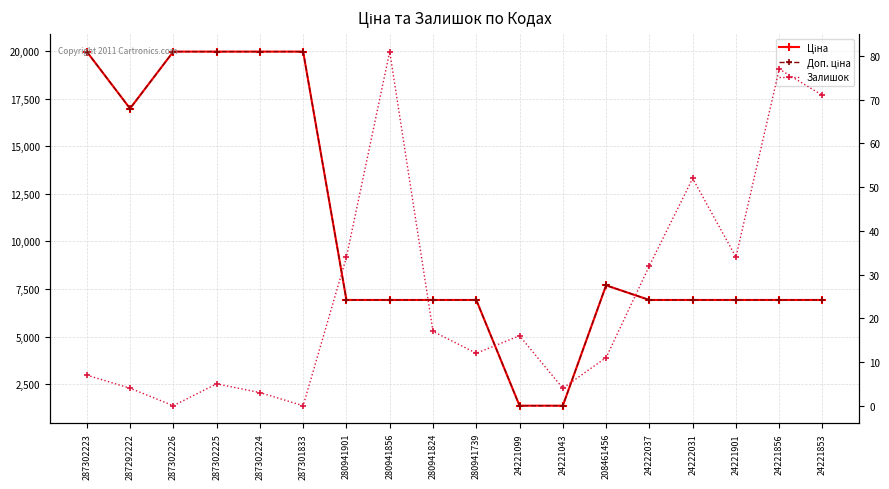

What is the label of the 14th point from the left?

24222037